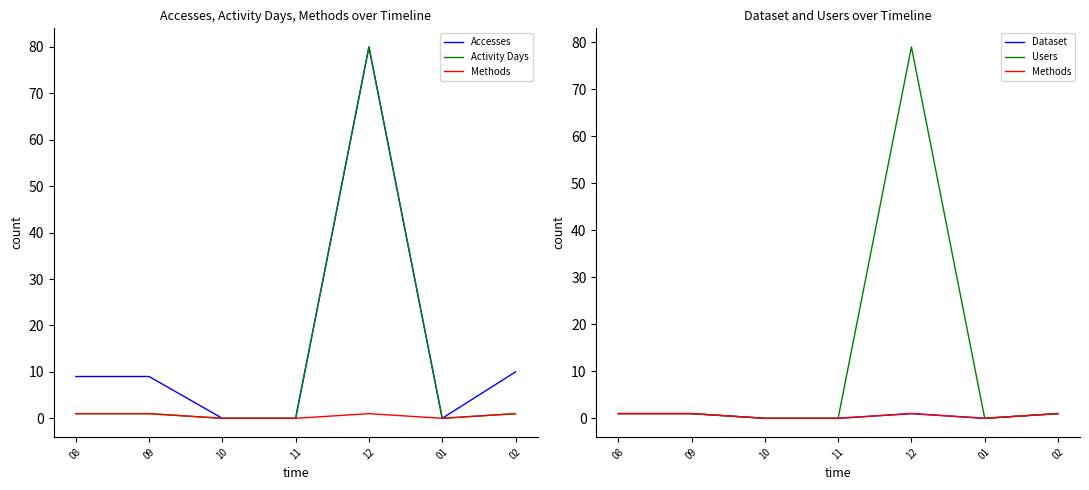

True or false: Methods and Users cross at least once.

False